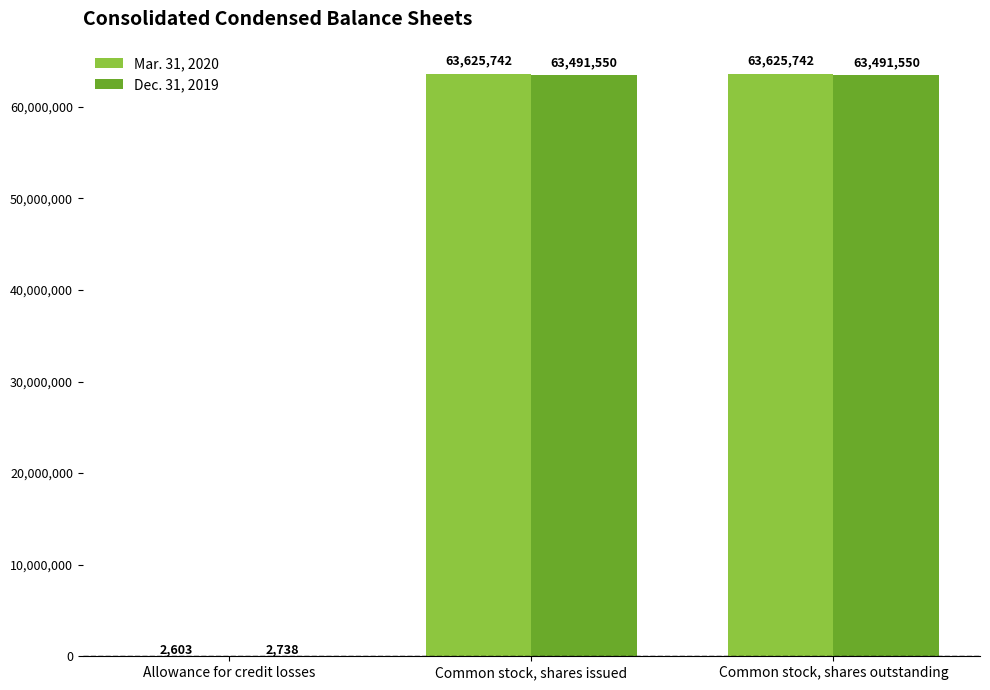

Between Allowance for credit losses and Common stock, shares outstanding, which series saw the biggest shift?

Mar. 31, 2020